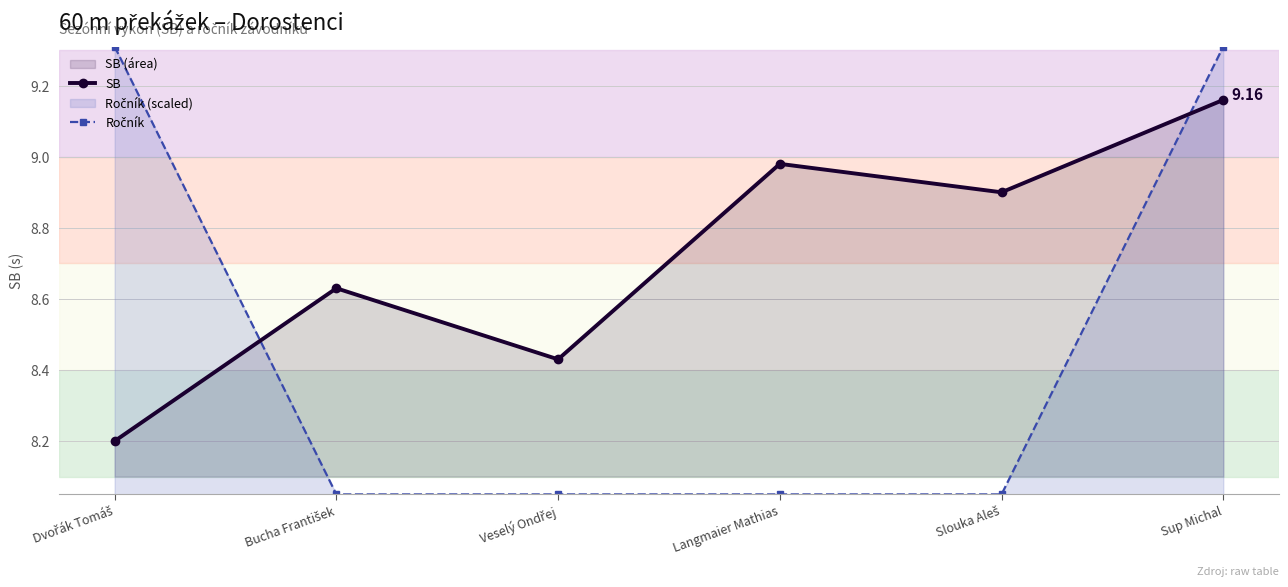

Between which two adjacent categories do SB and Ročník first intersect?

Dvořák Tomáš and Bucha František